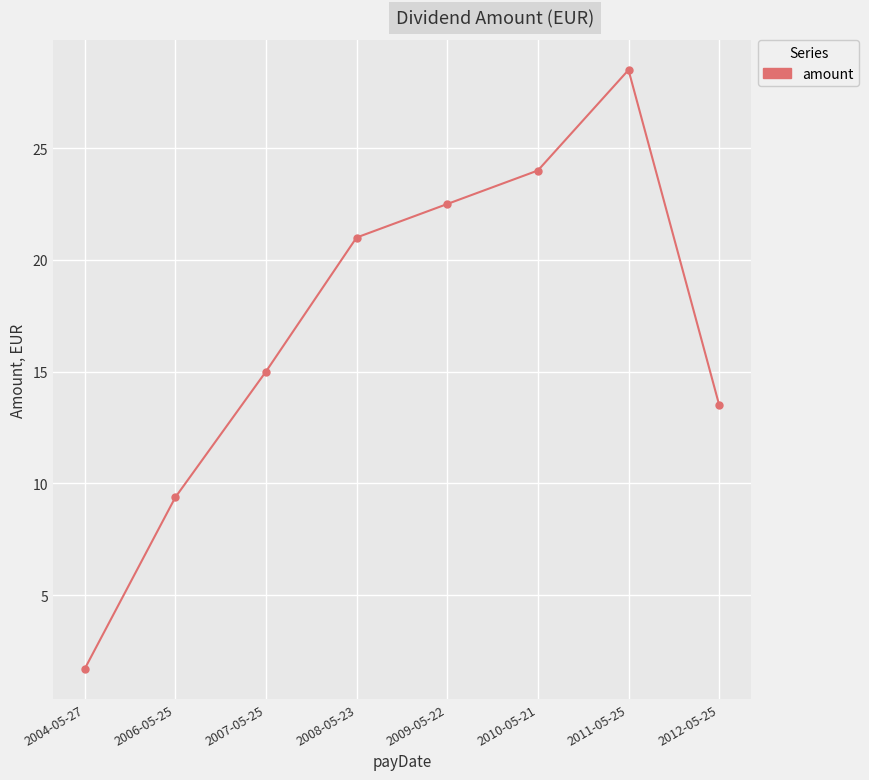

What is the value of the 2nd point from the left?

9.4